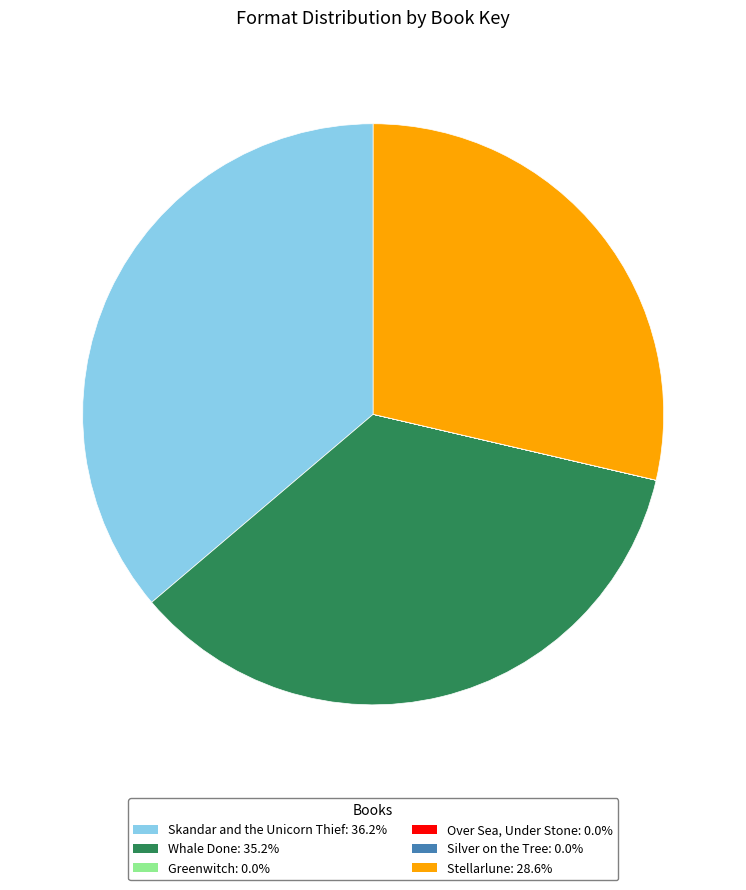

Which has a higher value, Stellarlune or Skandar and the Unicorn Thief?

Skandar and the Unicorn Thief